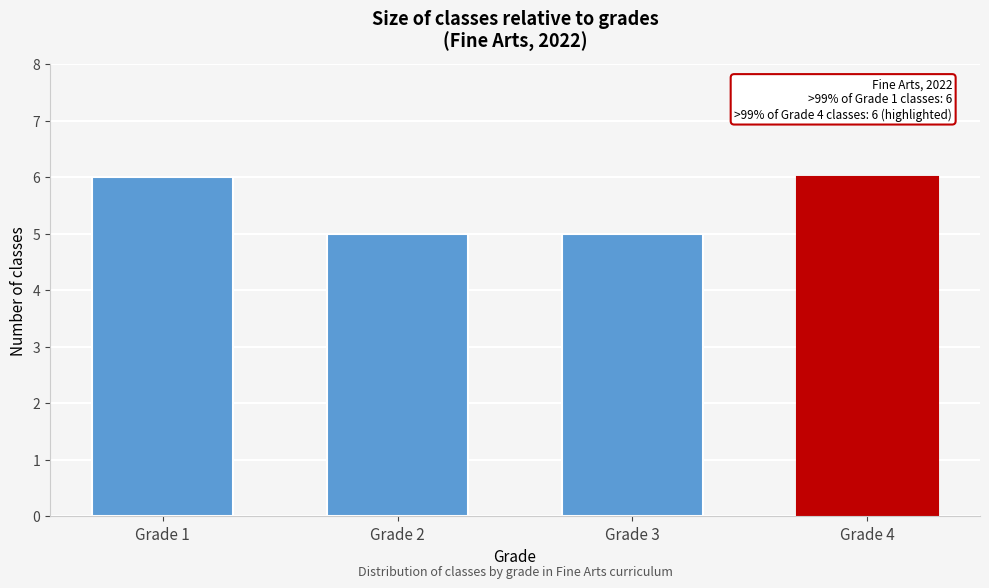

Reading left to right, transcribe all the data shown in this chart.

6	5	5	6